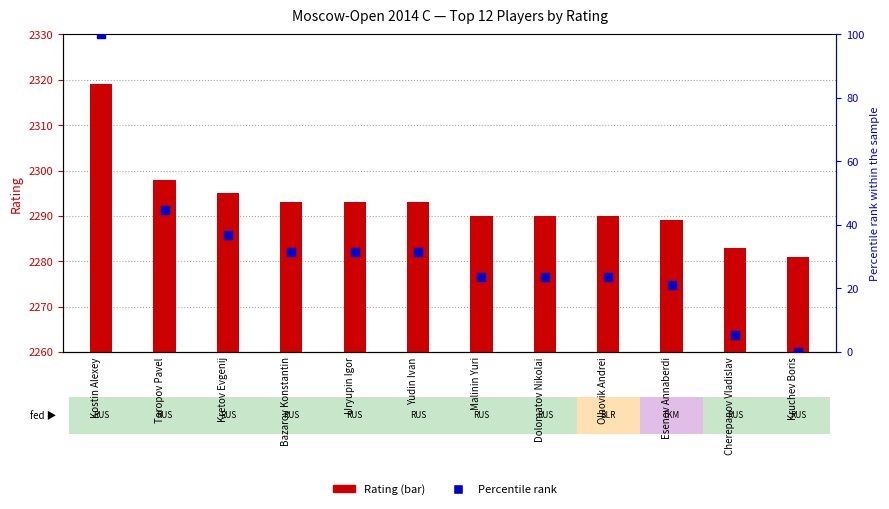

Is the value of Rating at Toropov Pavel greater than the value of Percentile rank at Bazarov Konstantin?

Yes